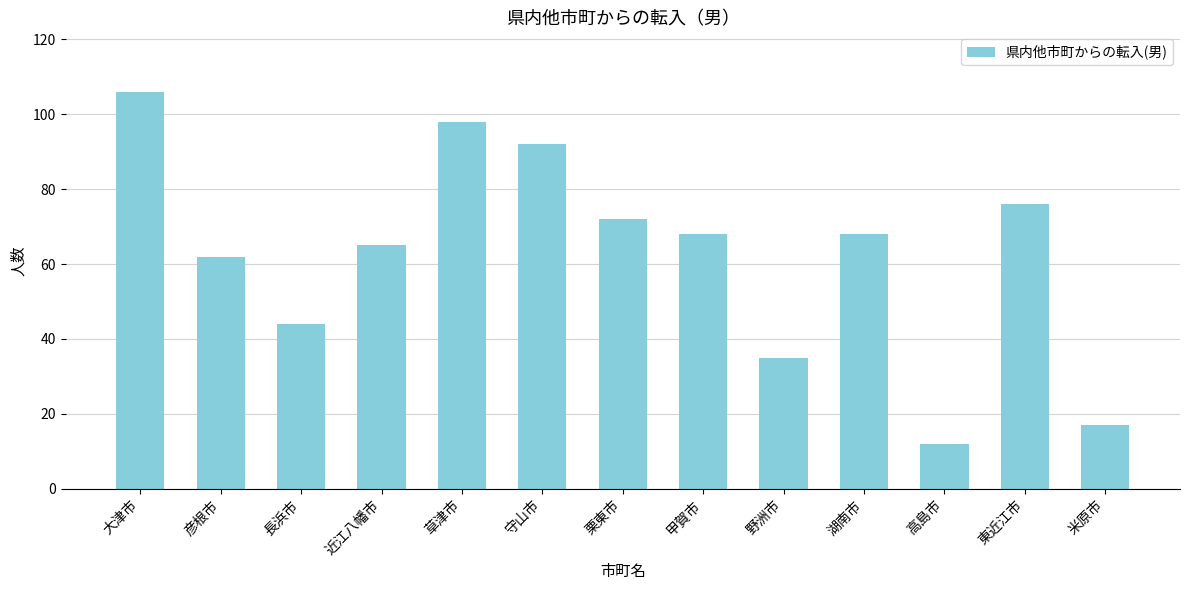

Reading left to right, what are all the values shown in this chart?

106	62	44	65	98	92	72	68	35	68	12	76	17